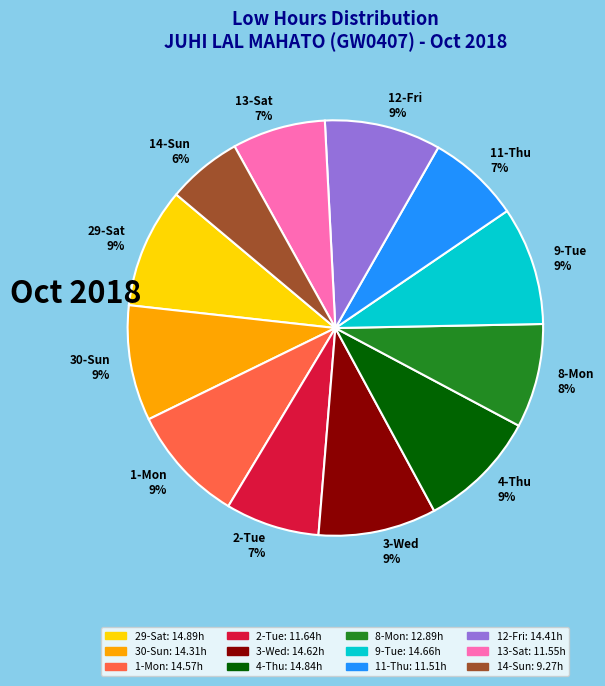

Which category has the smallest portion of the pie?

14-Sun